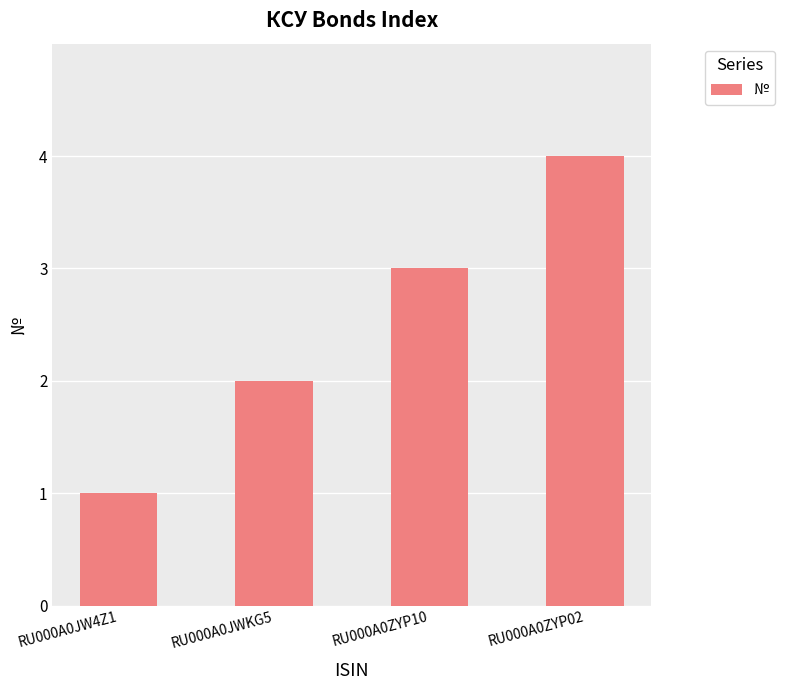

Count the values in the range 2 to 4.

3